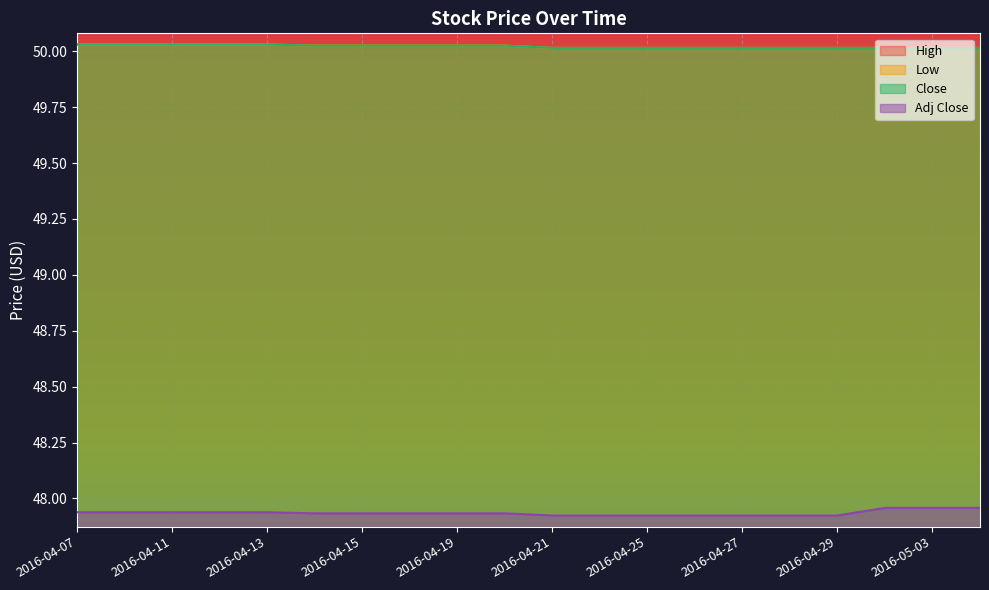

What is the label of the 10th point from the right?

2016-04-21